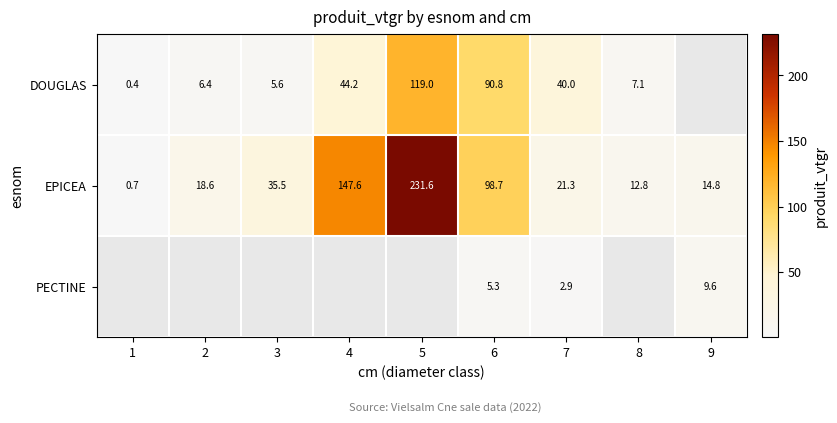

Is the value of DOUGLAS at 2 greater than the value of EPICEA at 5?

No